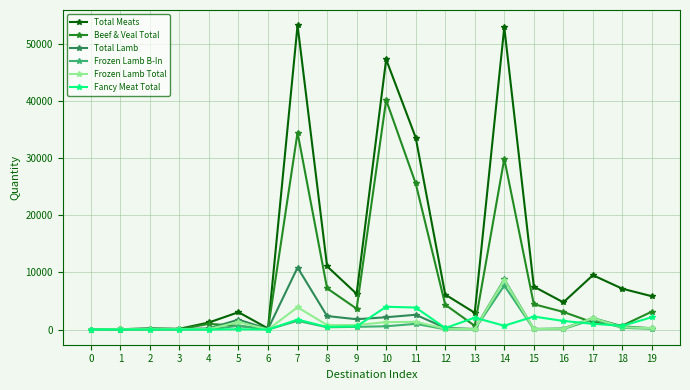

The value of Total Lamb at 14 is 8773.4. True or false?

True